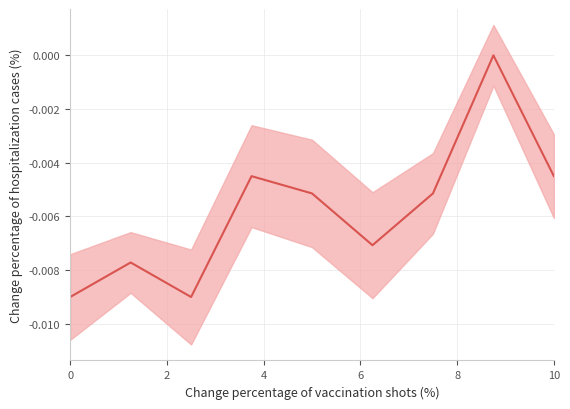

Is this an area chart (filled region under the line)?

No